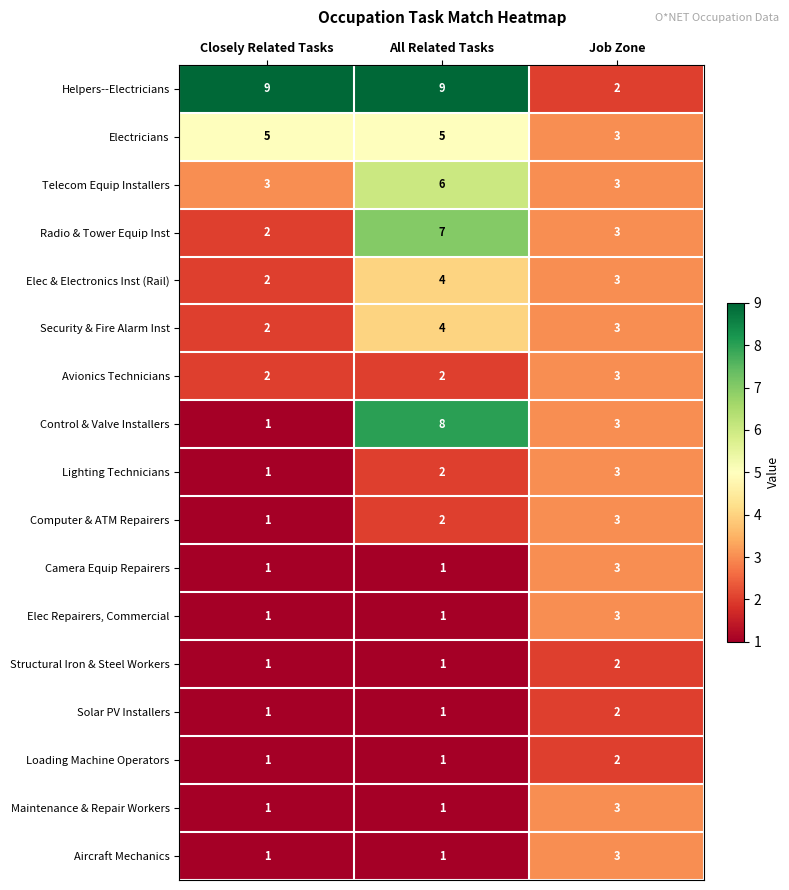

Count the Control & Valve Installers values in the range 1 to 8.

3